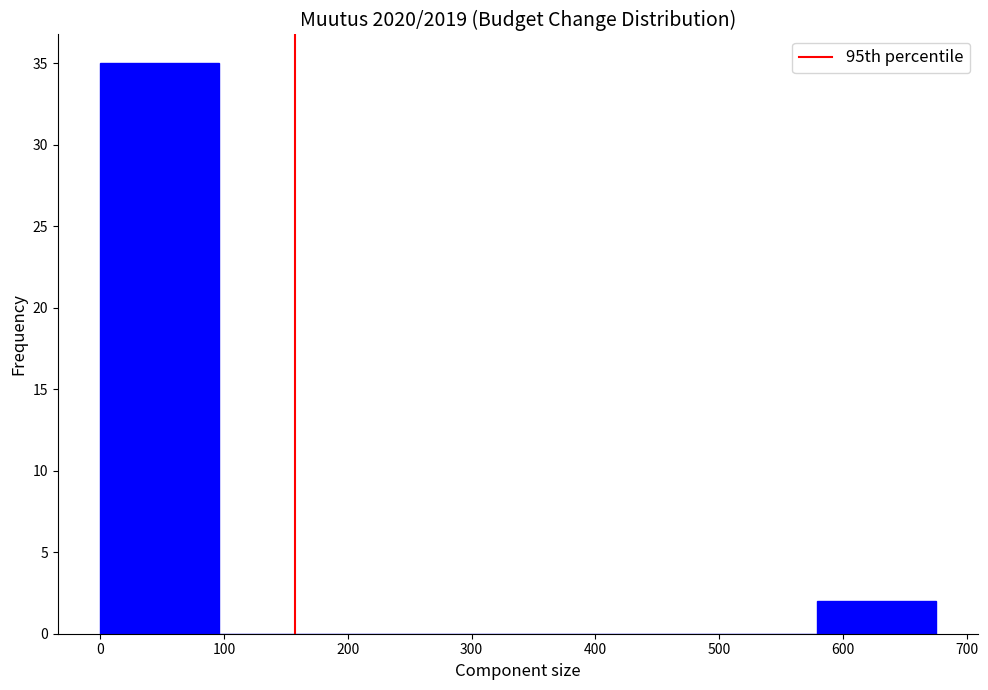

Which range on the x-axis has the tallest bar?

0 to 100